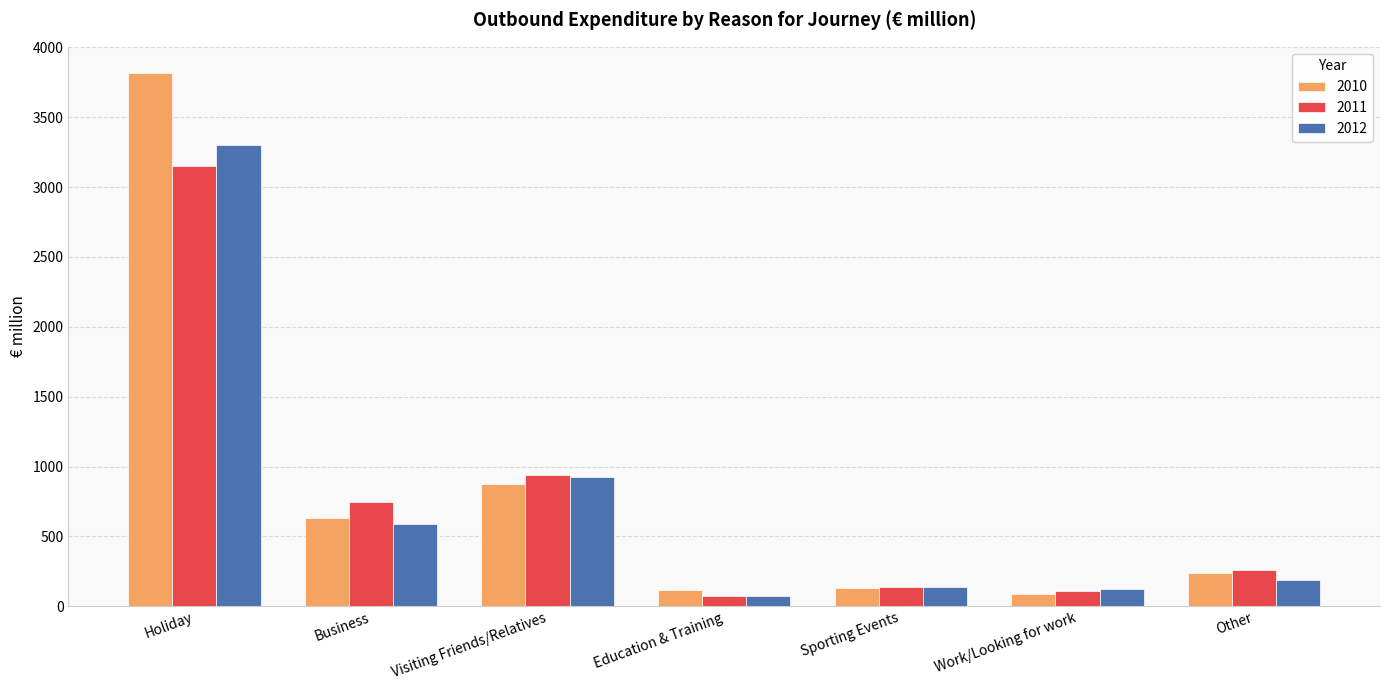

Where is 2011 nearest to the value 1610?

Visiting Friends/Relatives